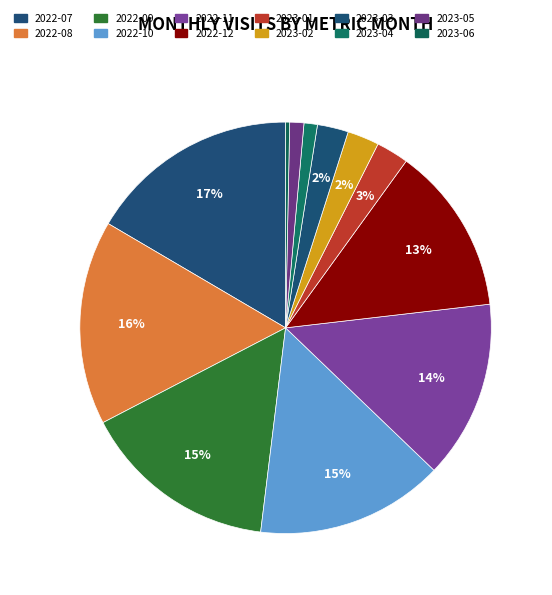

How many slices are in this pie chart?

12